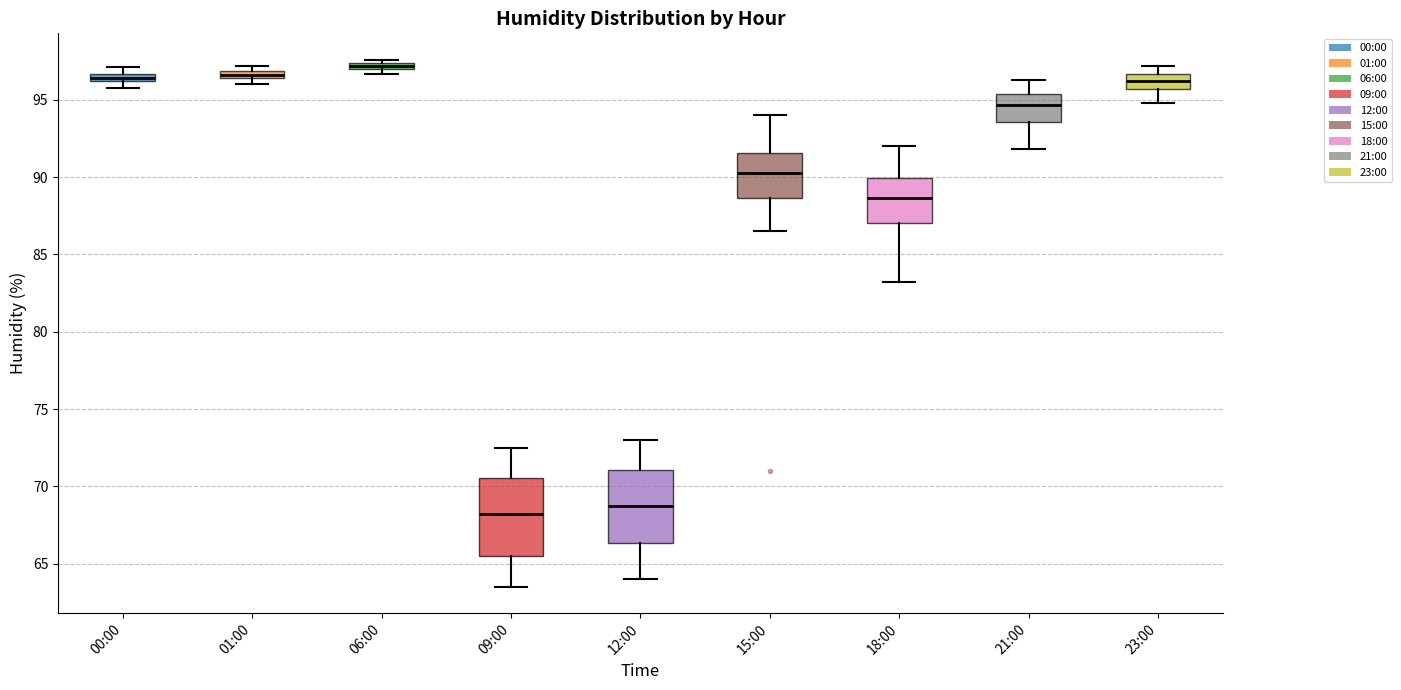

Which box has the lowest median line?

09:00